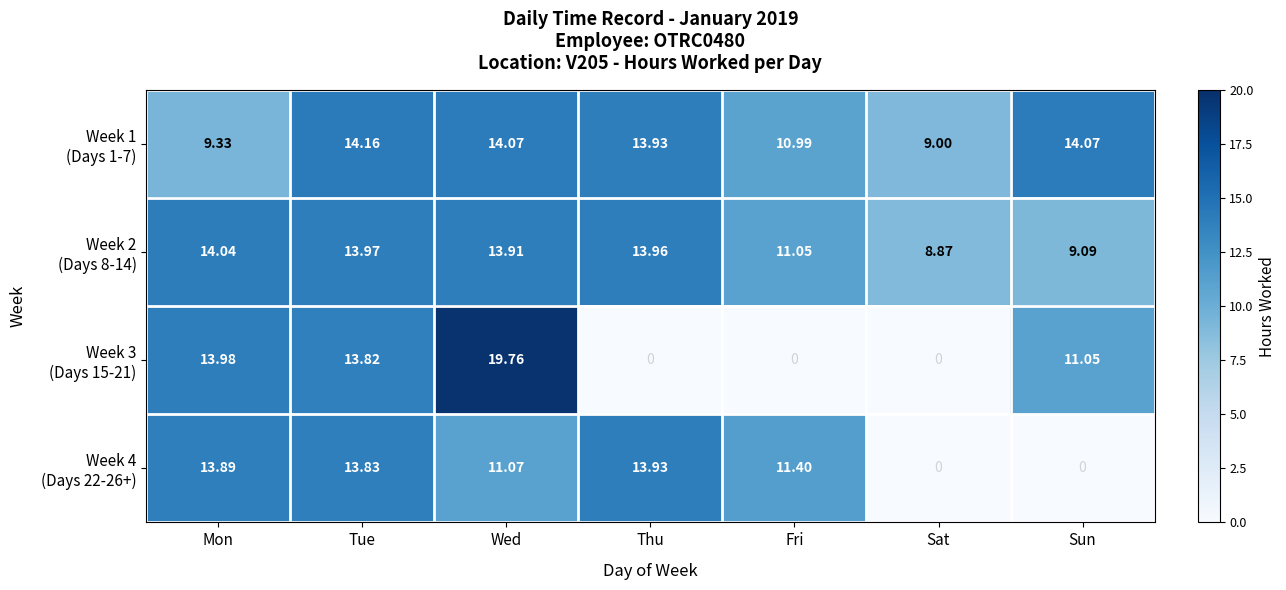

What is the spread (max minus min) of values at Fri?

11.4